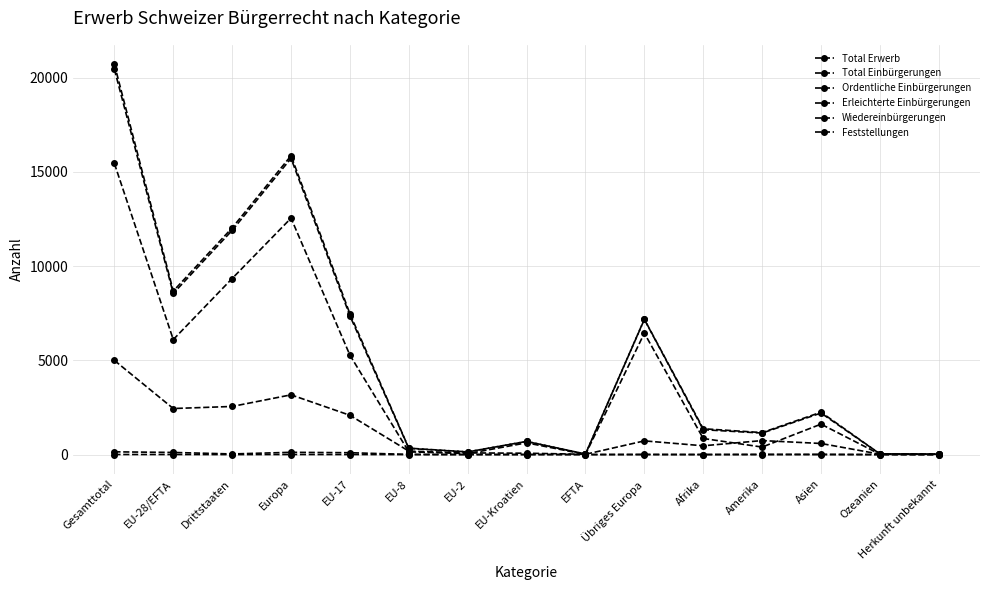

True or false: Feststellungen and Total Erwerb intersect in this chart.

False